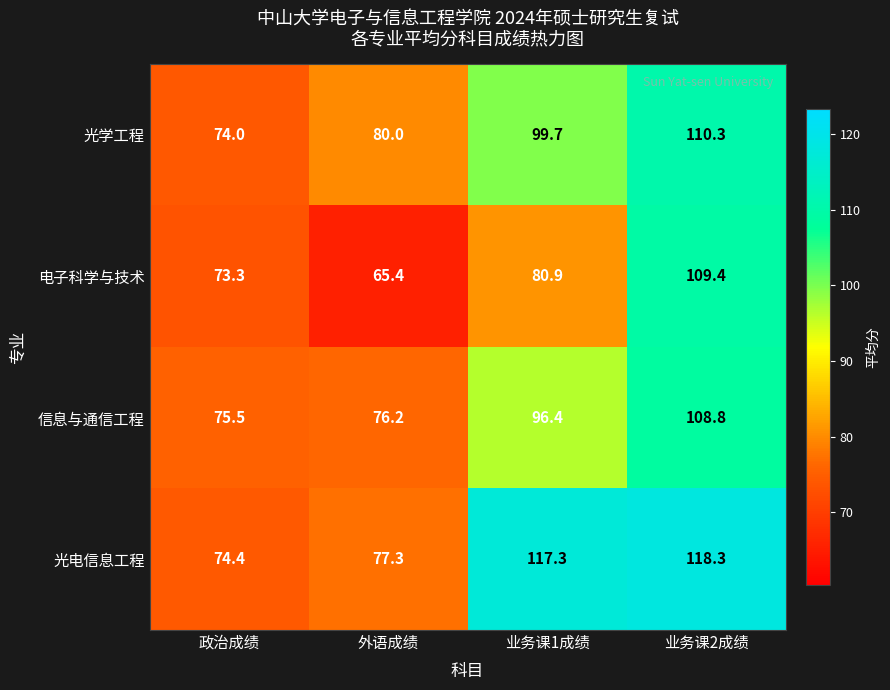

True or false: 信息与通信工程 has a value of 166.6 at 业务课1成绩.

False